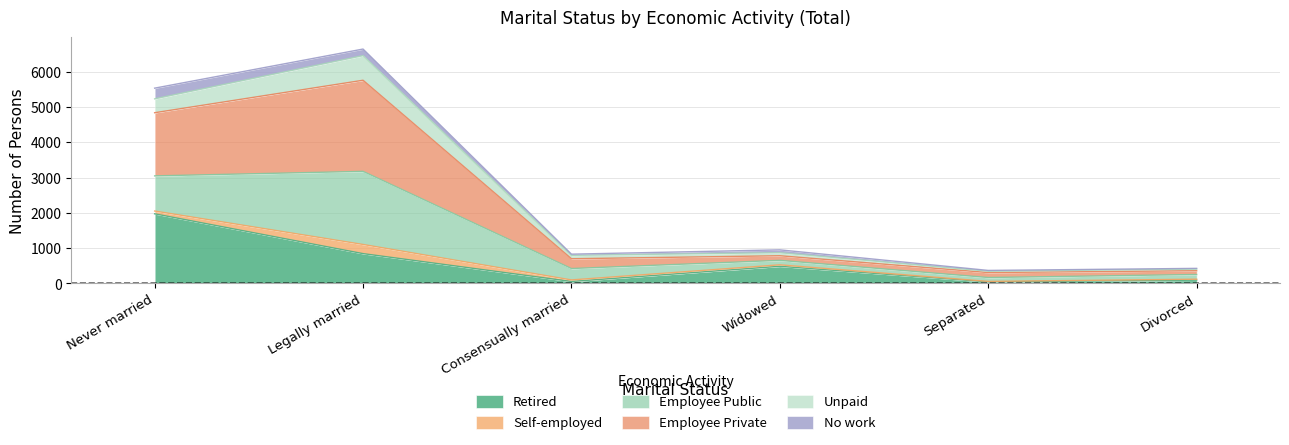

What is the total value across all series at Consensually married?

831